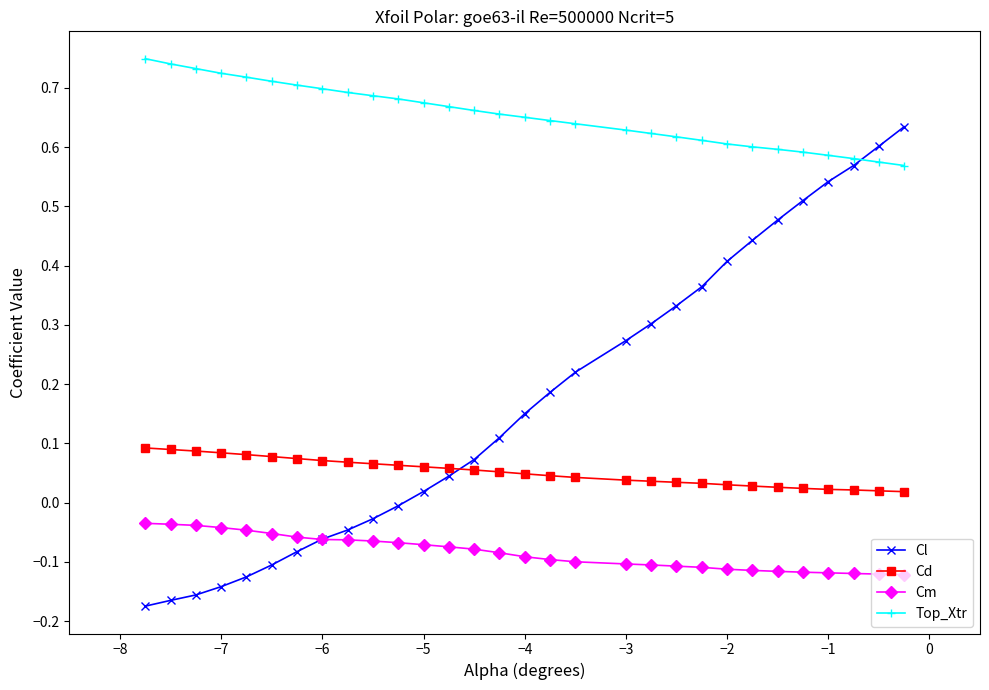

Which series has the largest range (max minus min)?

Cl